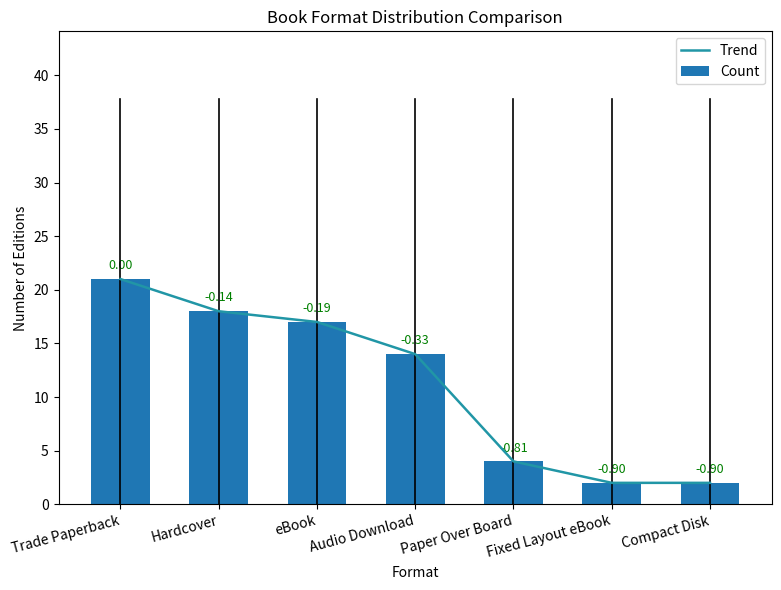

Reading left to right, what are all the values shown in this chart?

Trend: 21	18	17	14	4	2	2
Count: 21	18	17	14	4	2	2